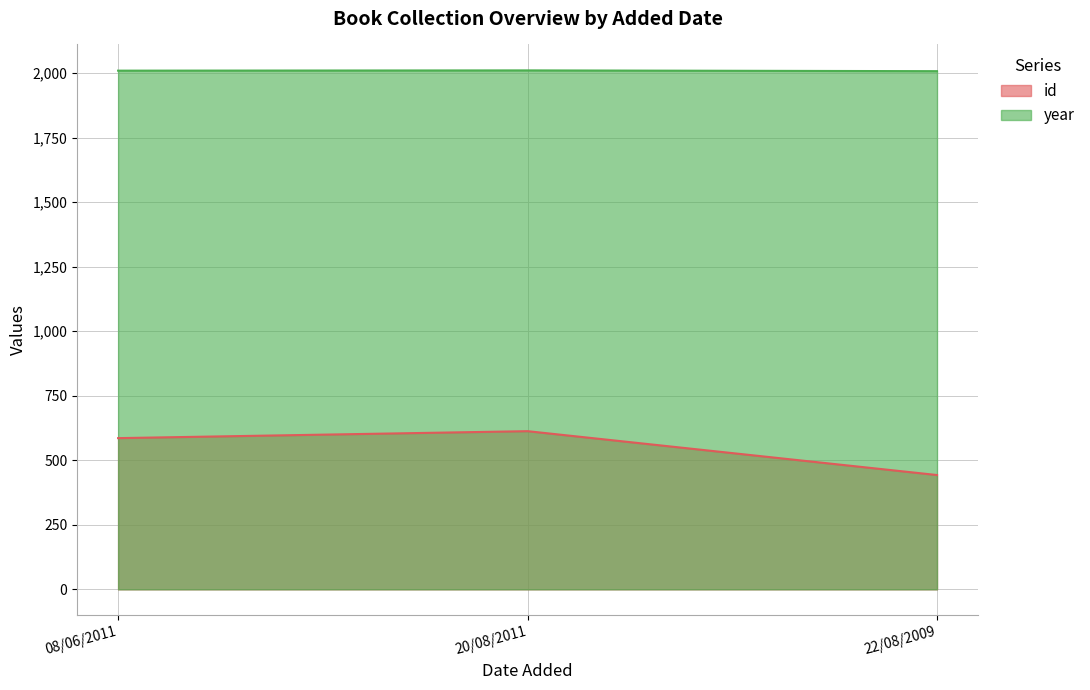

What is the average value of the id series?

547